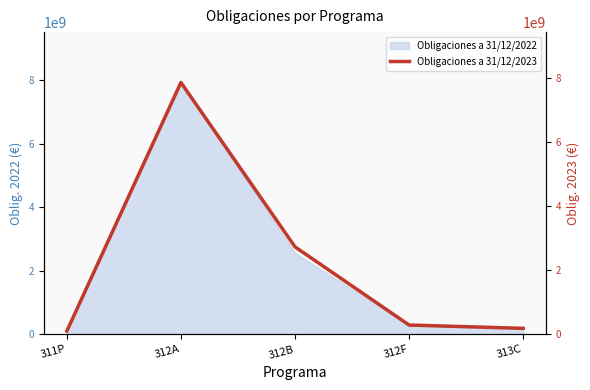

List the labels in order of value, largest first.

312A, 312B, 312F, 313C, 311P